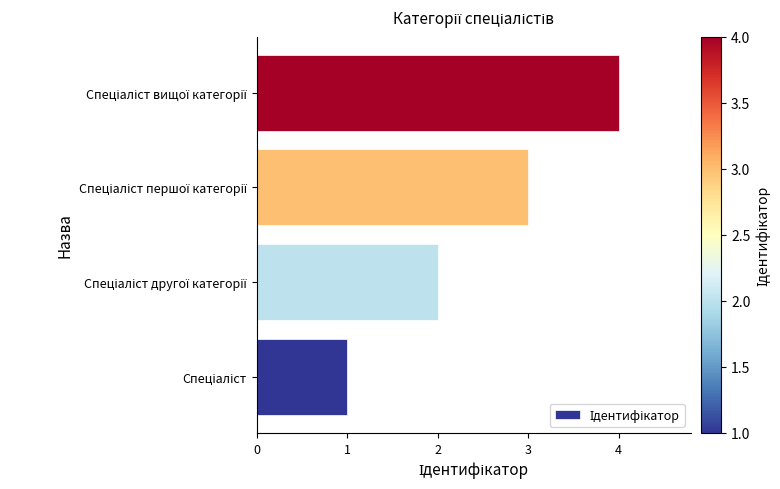

What is the sum of all values?

10